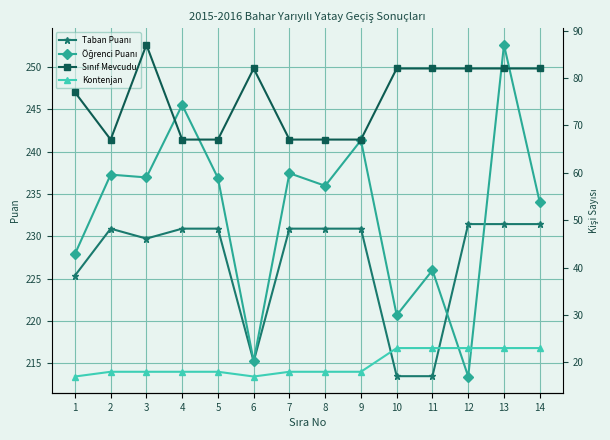

How many lines are shown in the chart?

4